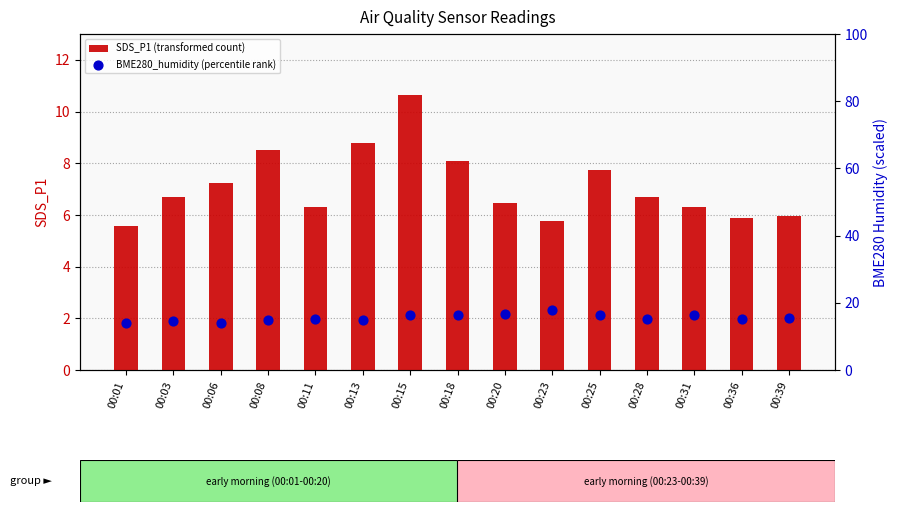

Which series contains the highest Y value?

BME280_humidity (percentile rank)